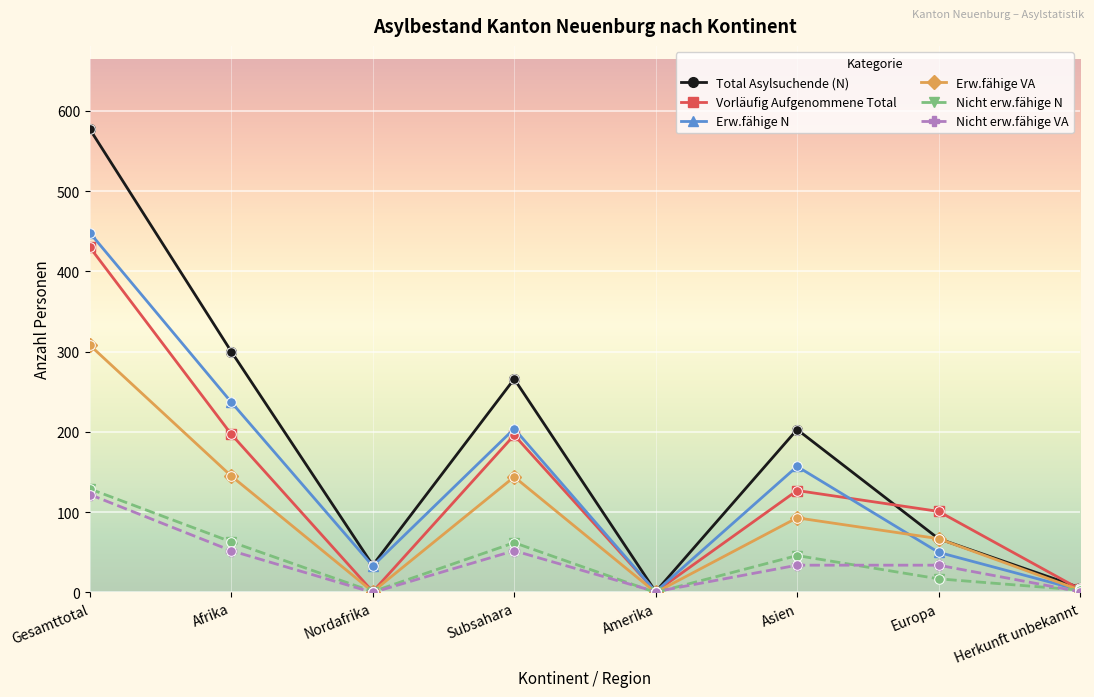

Which series changed the most between Afrika and Europa?

Total Asylsuchende (N)